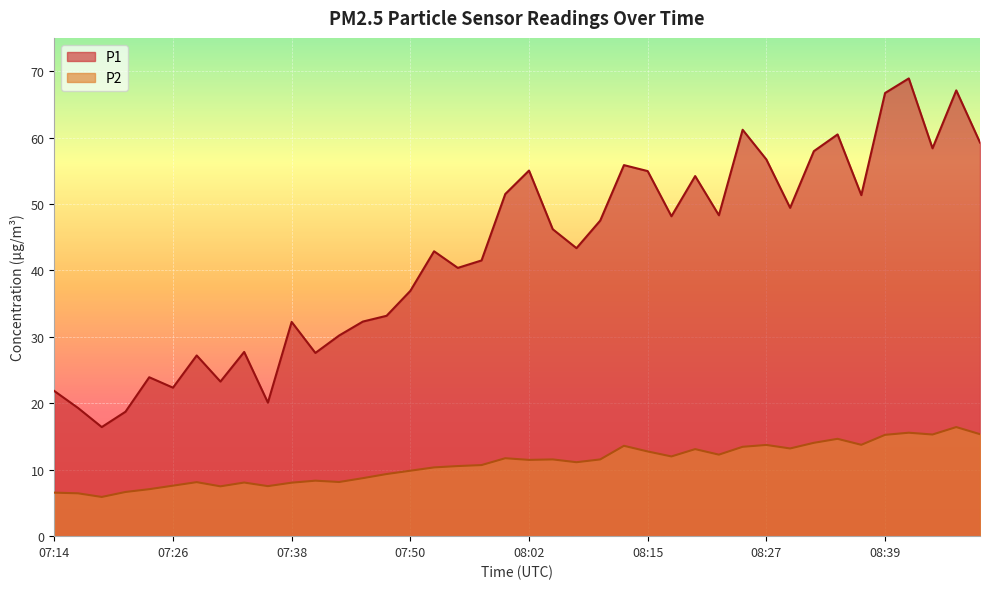

The P2 series shows 13.8 at 07:50. True or false?

False